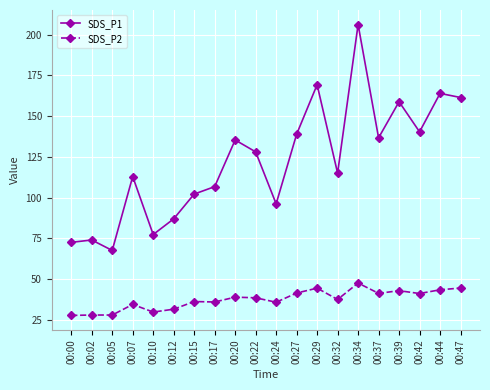

List the series in order of their overall mean, highest first.

SDS_P1, SDS_P2